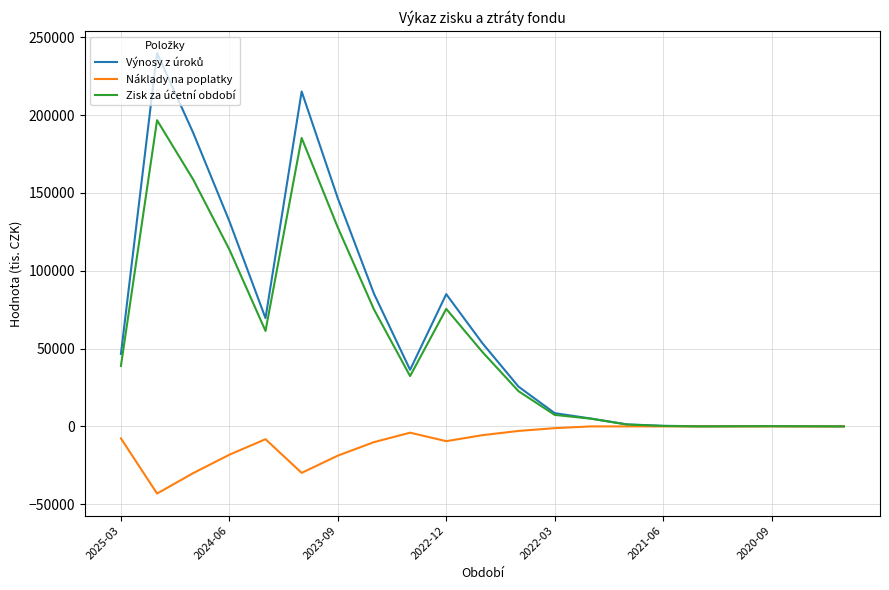

What is the minimum value shown in the chart?

-43134.0